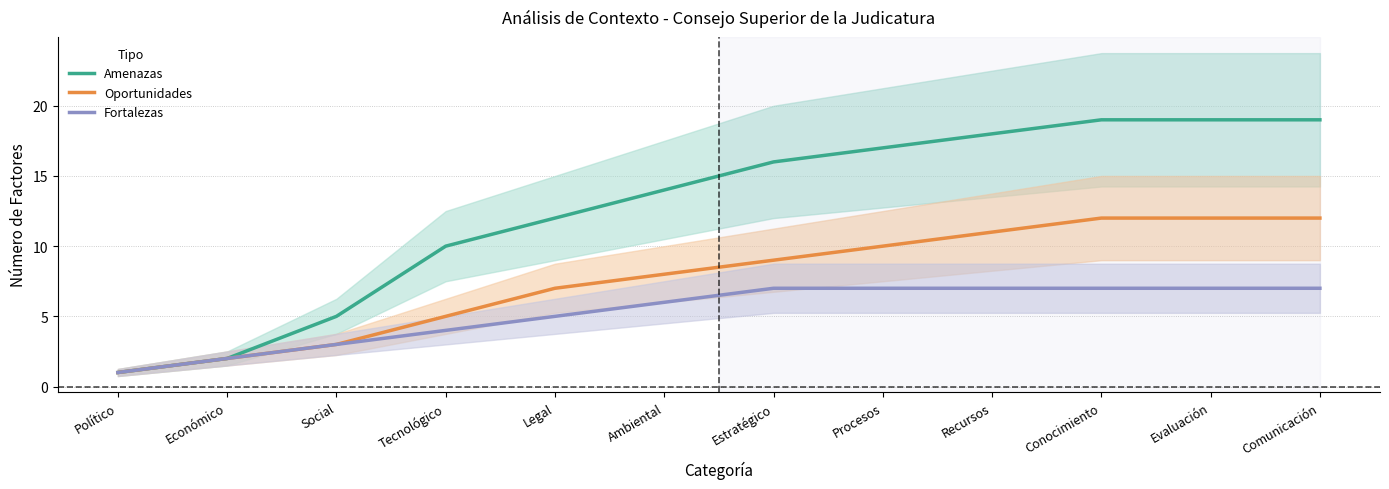

What is the value of the Oportunidades point at the 6th from the left?

8